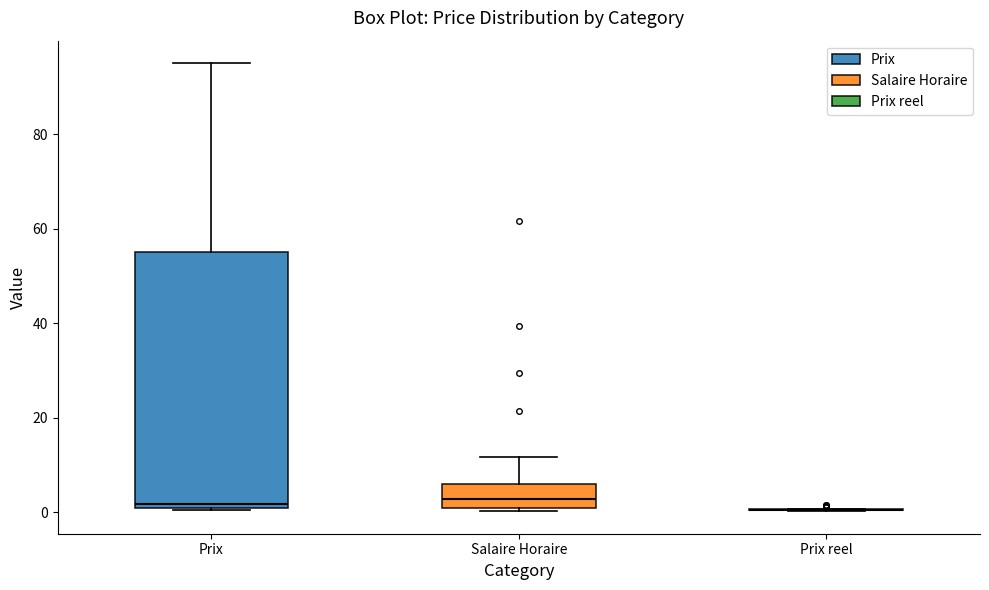

Which box is the tallest, from its lower edge to its upper edge?

Prix